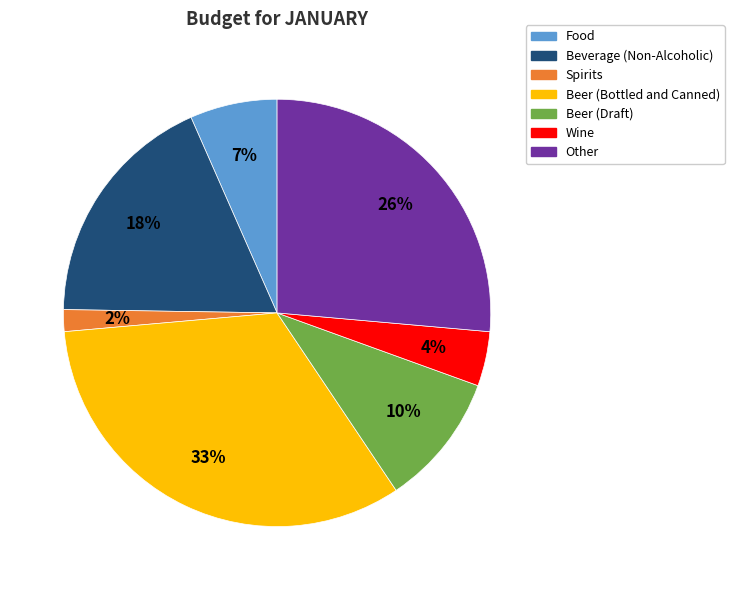

Which slice is the largest?

Beer (Bottled and Canned)